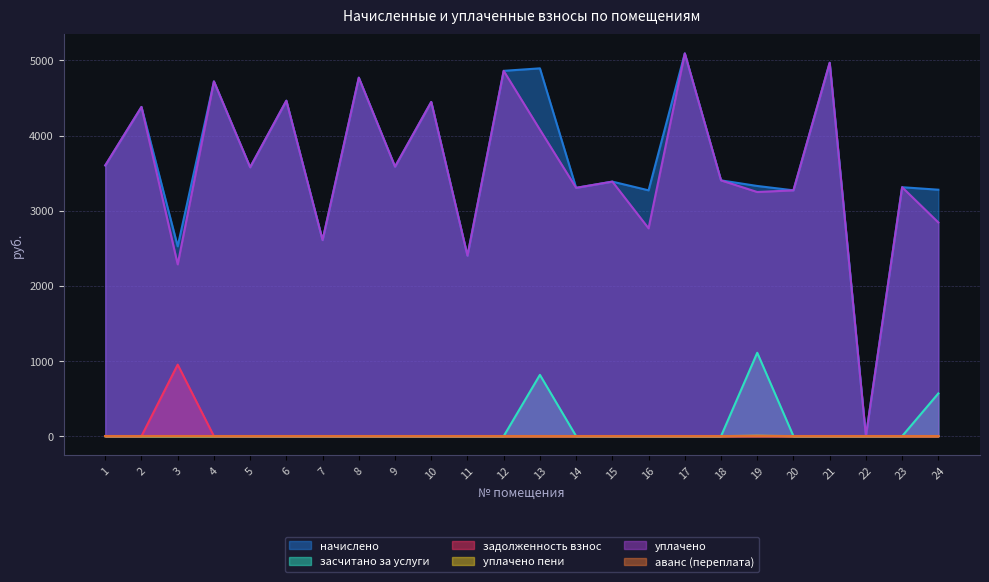

What is the total value across all series at 7?

5216.4